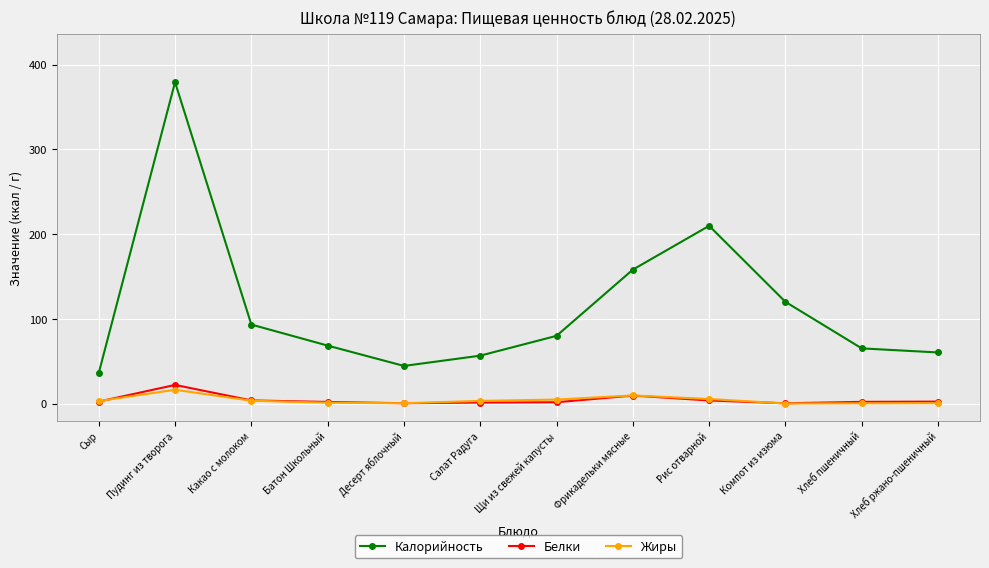

What are all the series names shown in the legend?

Калорийность, Белки, Жиры